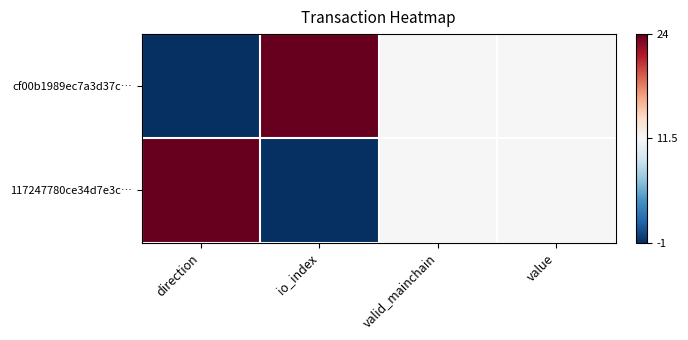

Which has a higher value, io_index or direction?

io_index